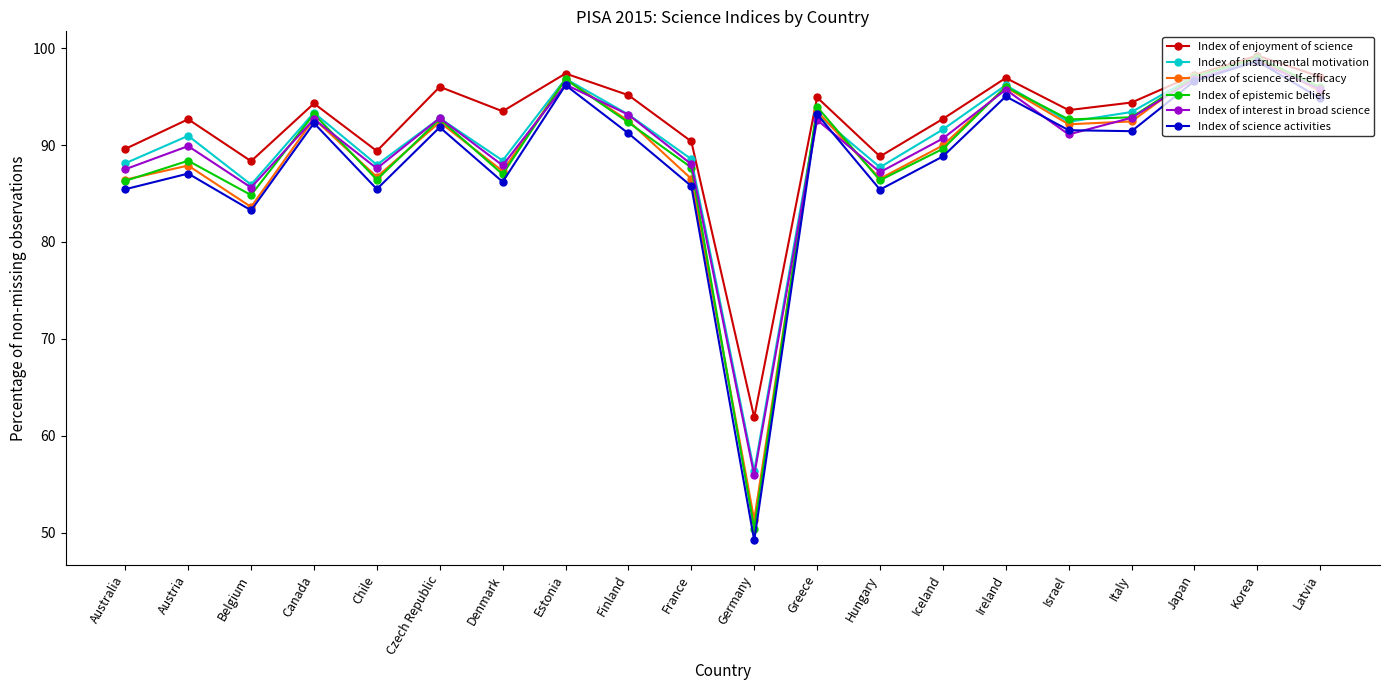

Does the chart have visible grid lines?

No